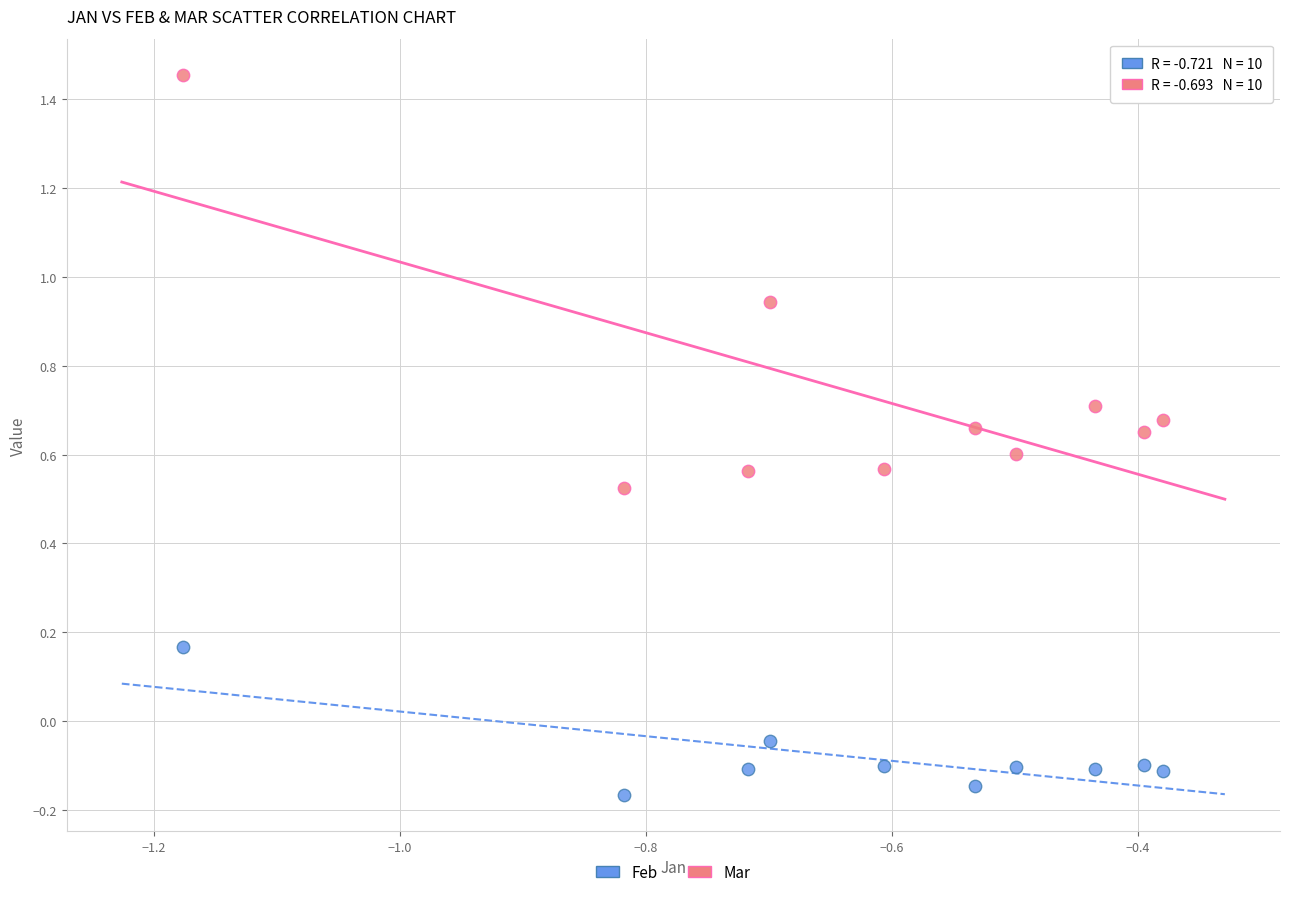

Across all data points, what is the range of Y values (max minus min)?

1.6